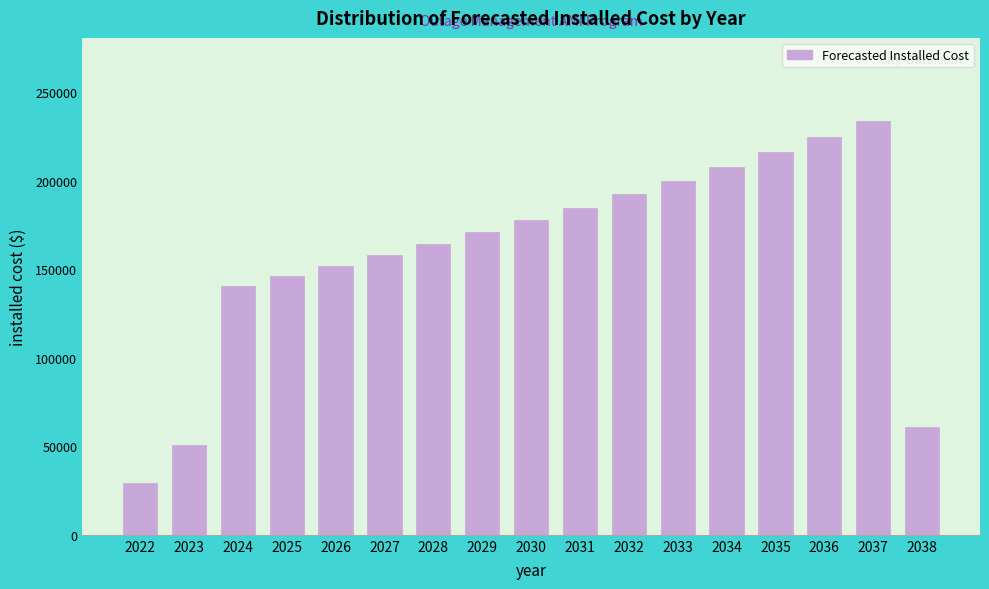

Reading left to right, extract all data points from this chart.

29223.2	50653.6	140479.2	146098.4	151942.3	158020.0	164340.8	170914.5	177751.0	184861.1	192255.5	199945.7	207943.6	216261.3	224911.8	233908.2	60816.1